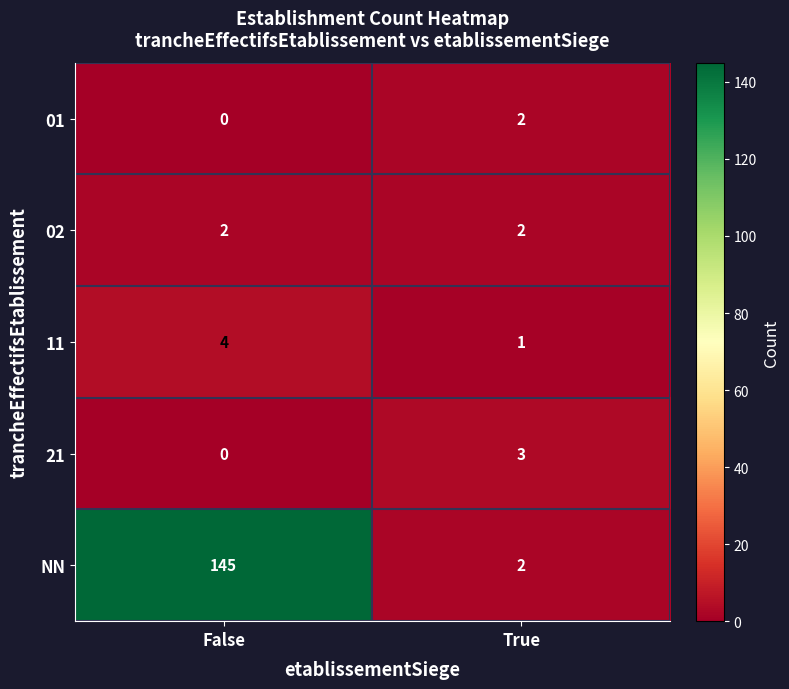

What is the sum of the 11 values at True and False?

5